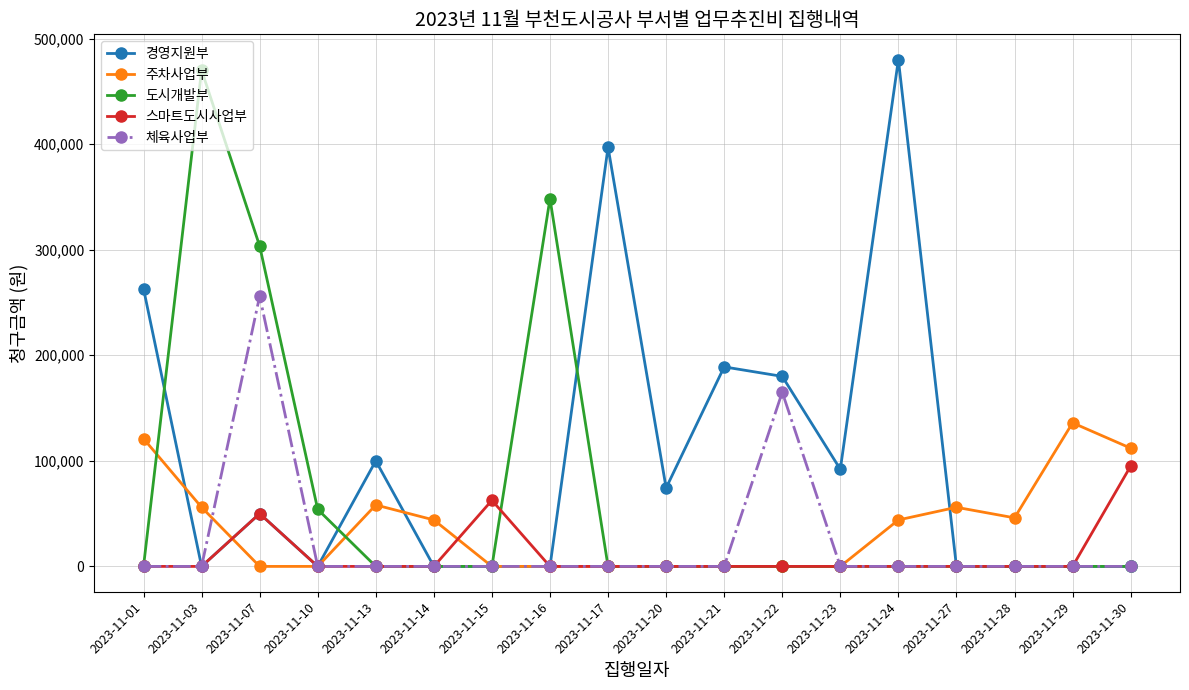

Count the number of data series in this chart.

5